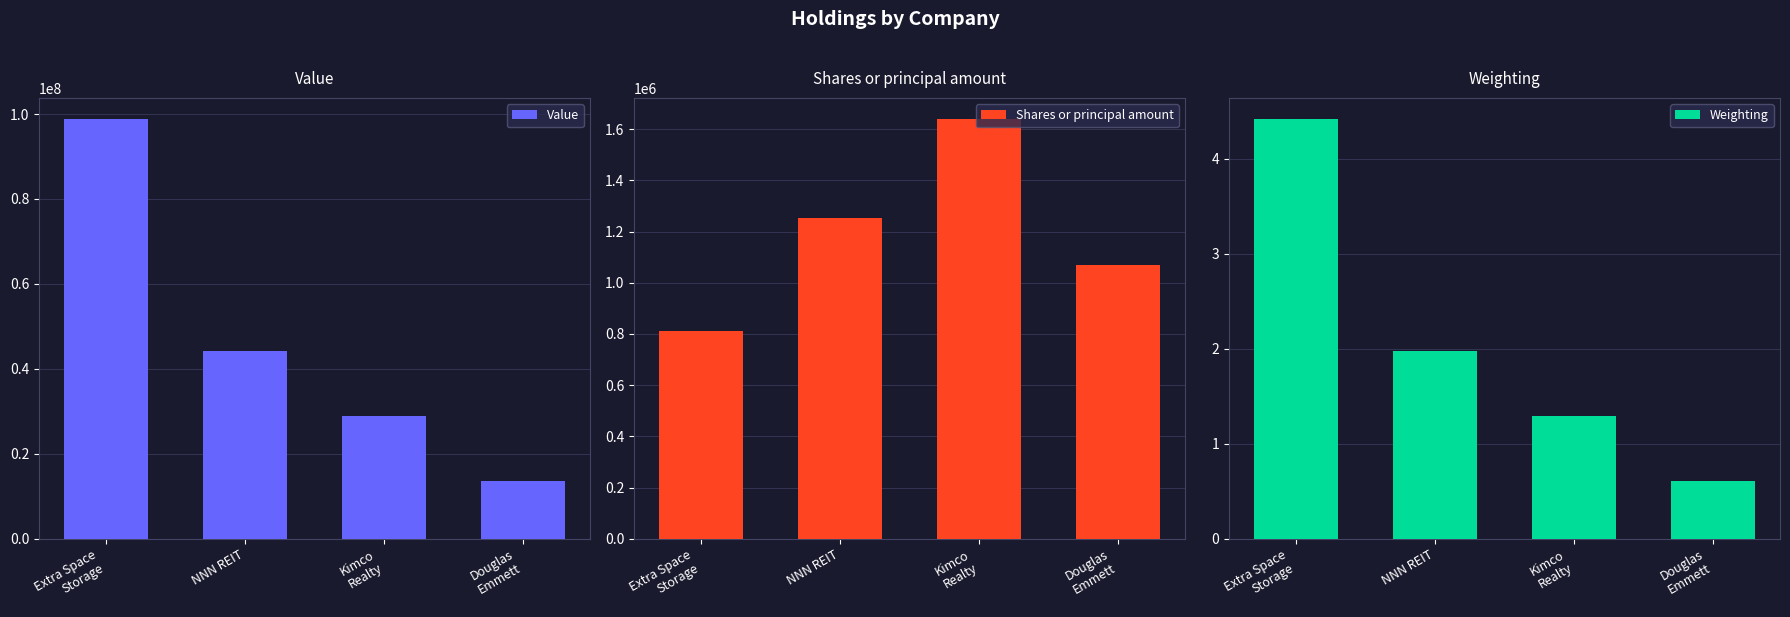

Reading left to right, list all the values displayed in this chart.

Value: 98850011.0	44277451.0	28849060.0	13647624.0
Shares or principal amount: 813045.0	1252899.0	1640083.0	1069563.0
Weighting: 4.4	2.0	1.3	0.6